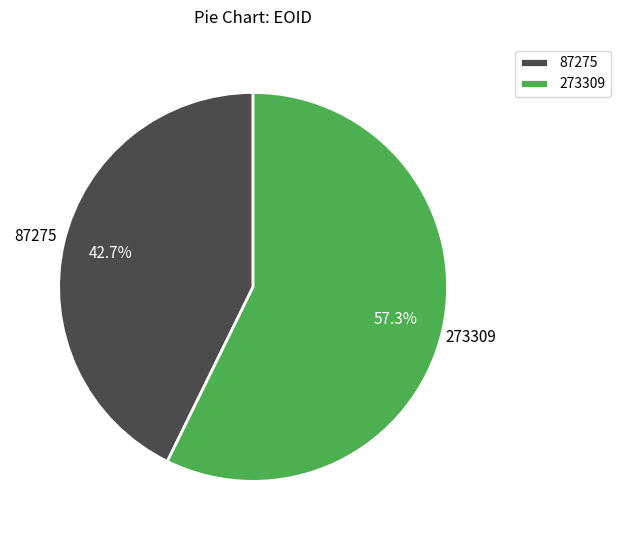

How many segments does this pie chart have?

2